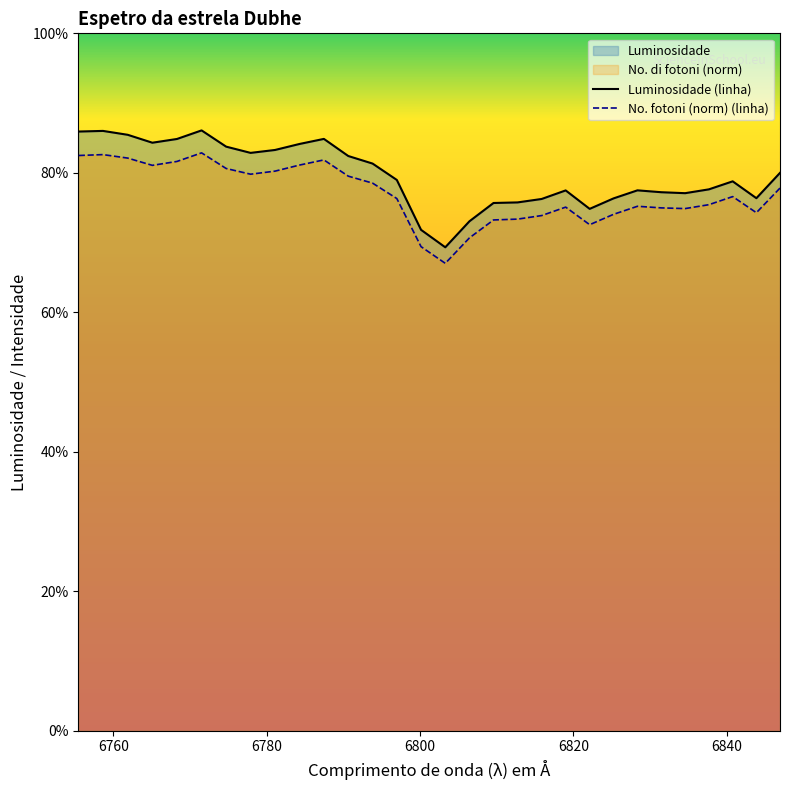

How many lines are shown in the chart?

2